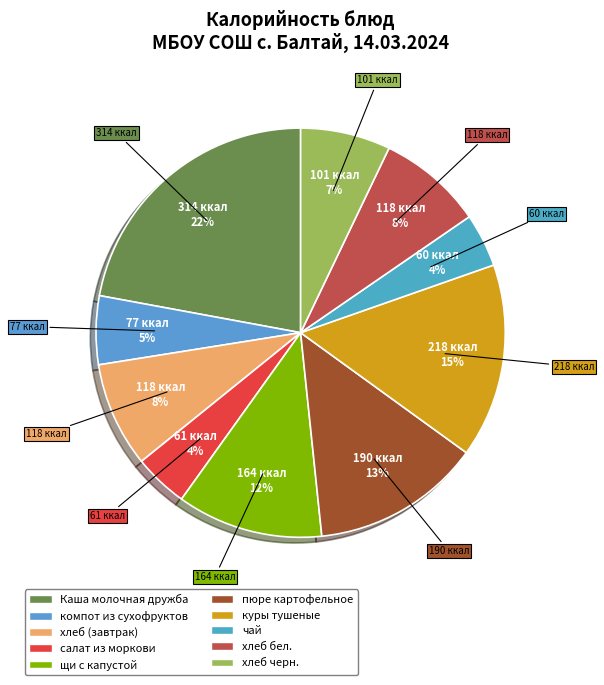

What portion of the pie excludes чай?

95.8%